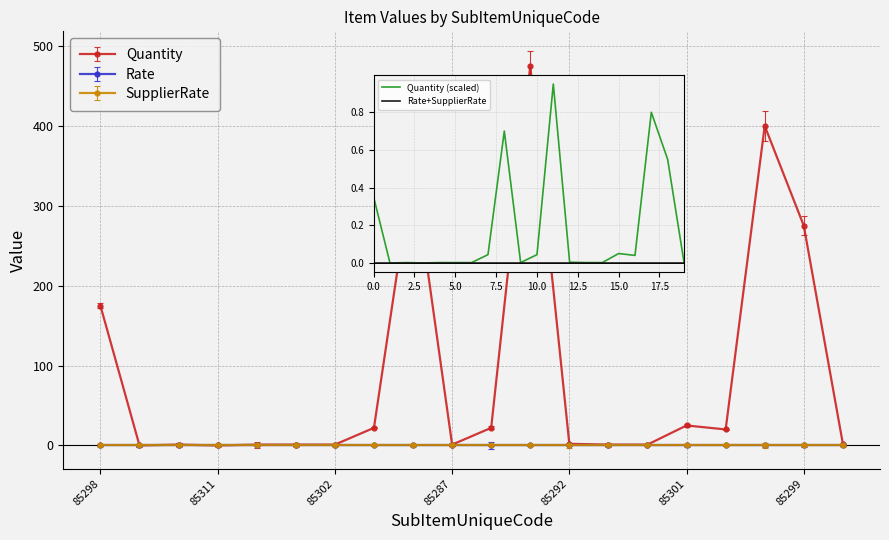

Is this an area chart (filled region under the line)?

No